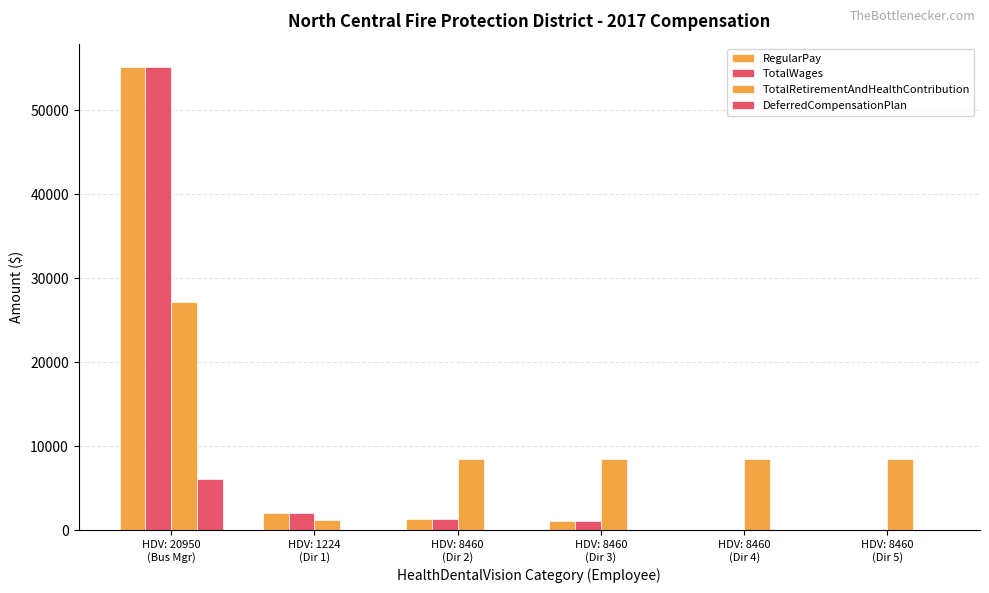

What position from the right is HDV: 1224
(Dir 1)?

5